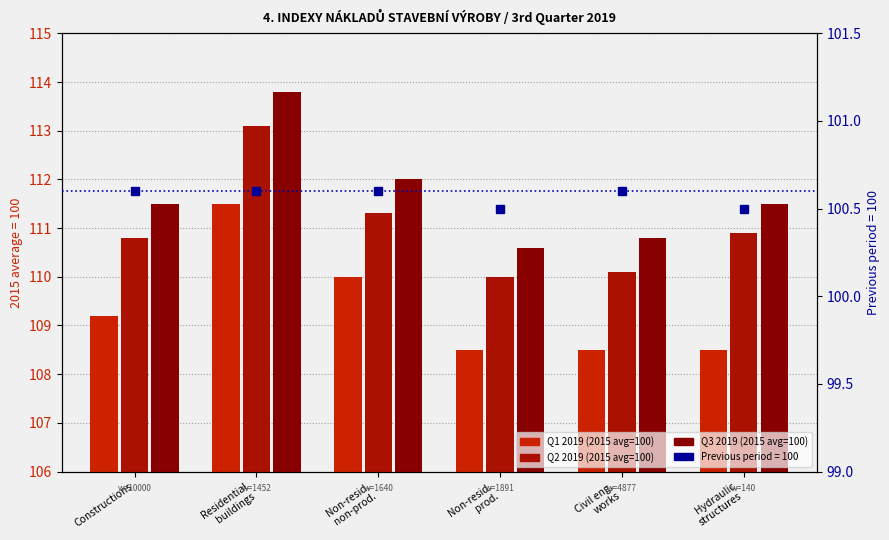

What is the difference between the maximum and minimum values in the Q1 2019 series?

3.0